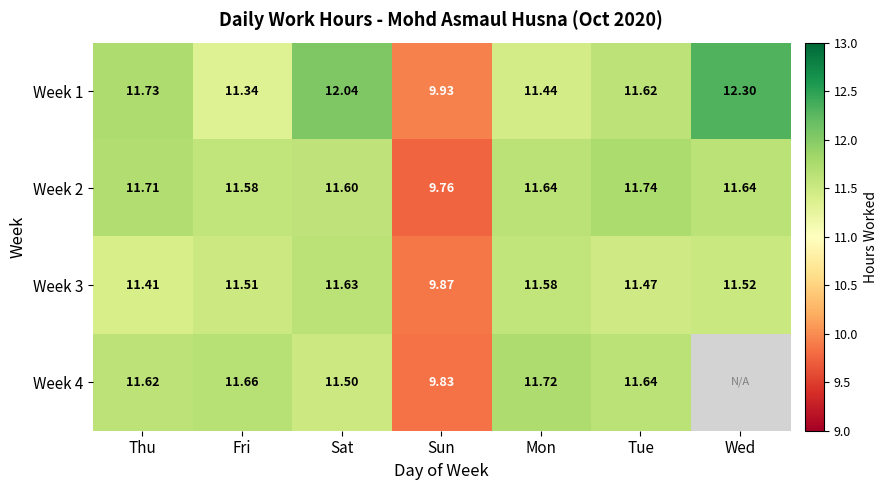

What is the spread (max minus min) of values at Mon?

0.3